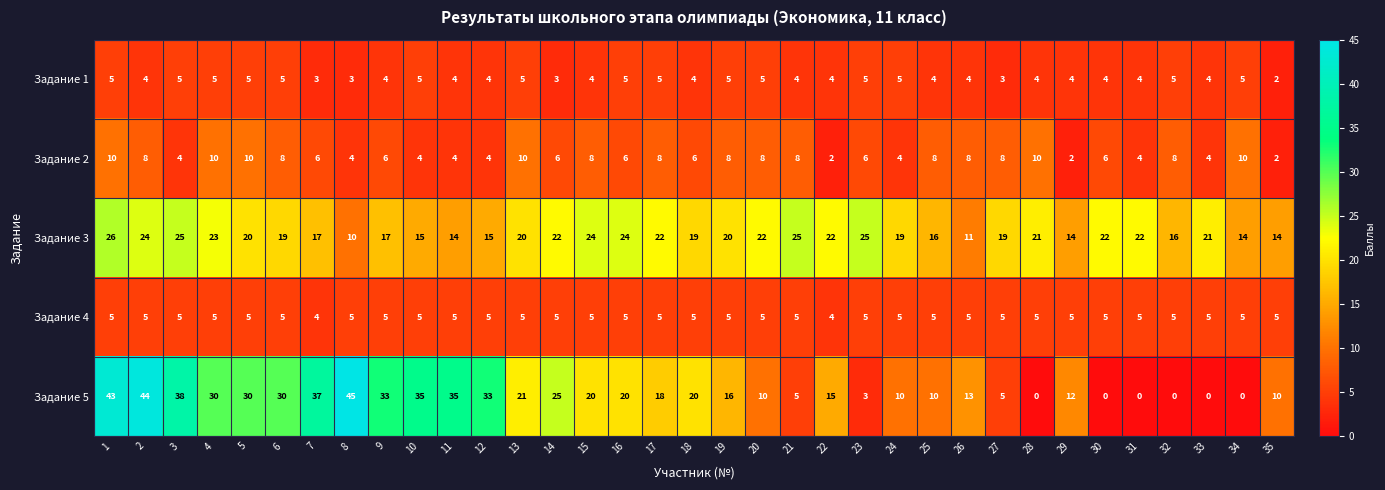

What is the difference between the highest and lowest values at 12?

29